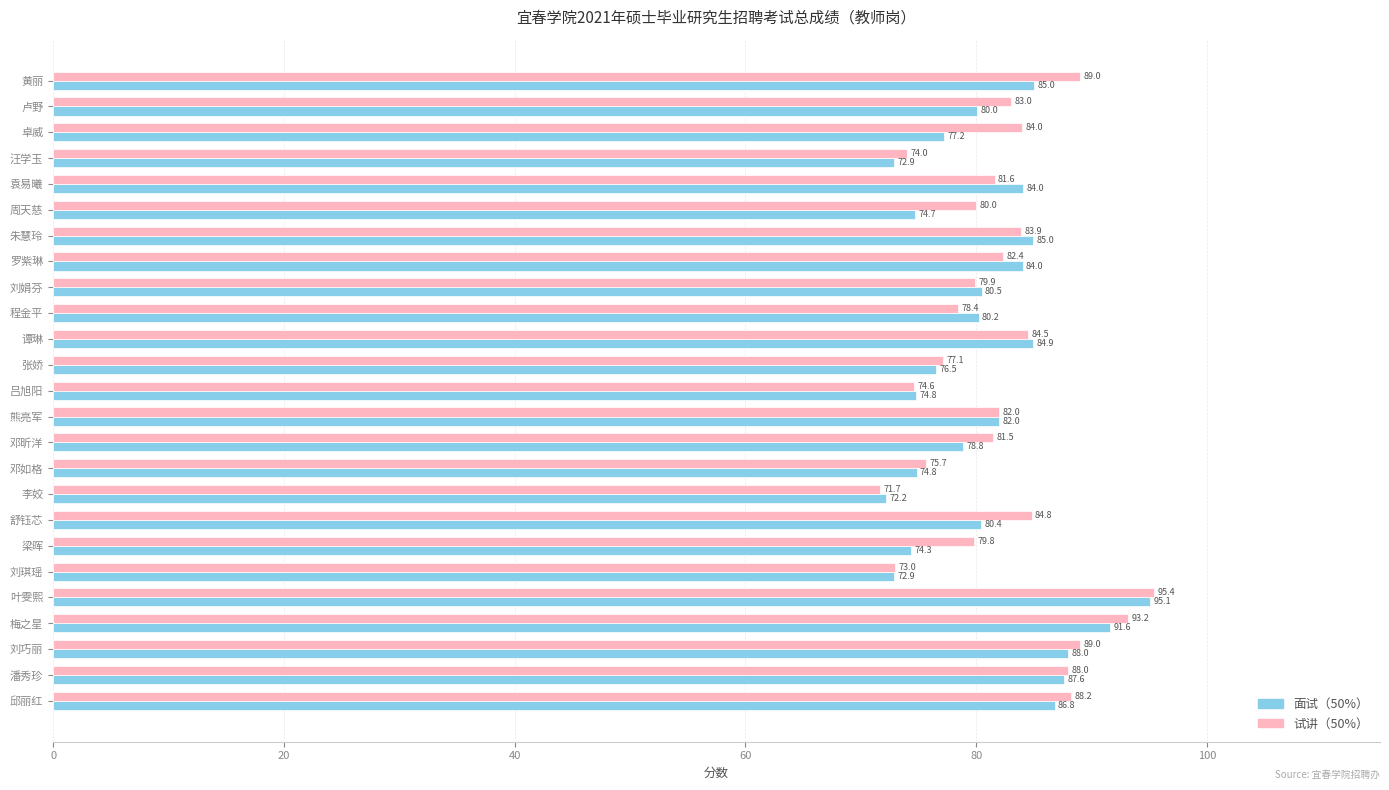

Rank the series at 刘娟芬 from highest to lowest value.

面试（50%）, 试讲（50%）